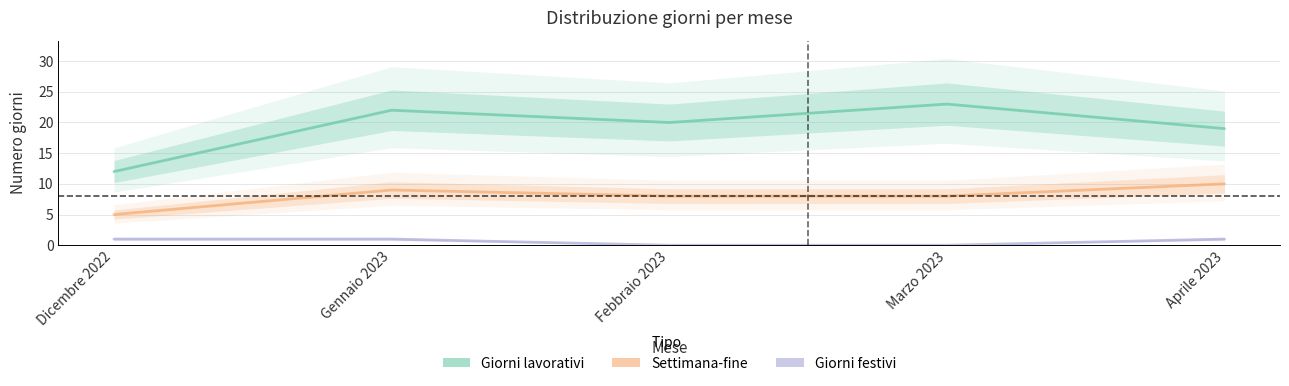

How many distinct data groups are displayed?

3